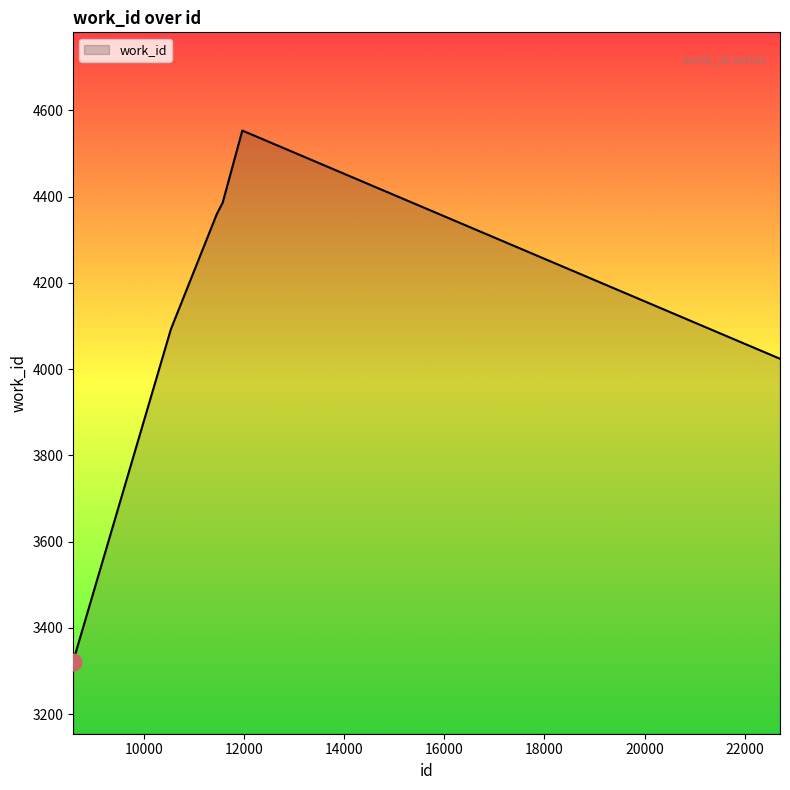

What is the greatest value displayed?

4553